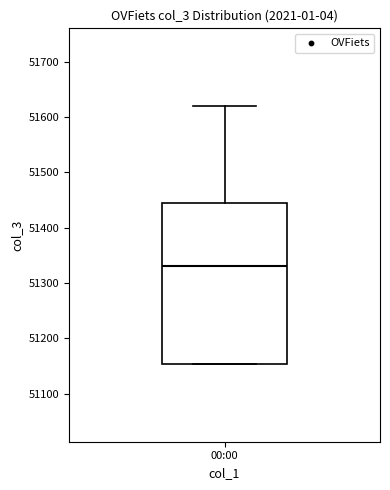

Read this box plot against the y-axis: the position of the median line, the range covered by the box, and the ends of both whiskers. The values are not printed on the chart, so give them approximately, as read against the axis.

median 51330, box 51150 to 51450, whiskers 51150 to 51620